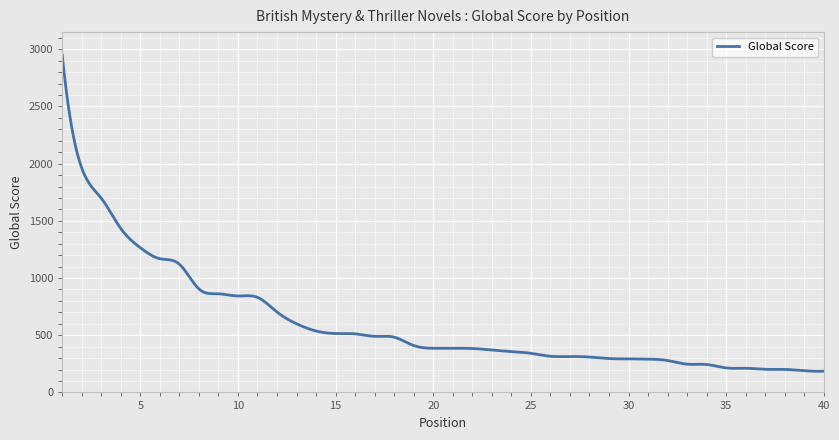

True or false: there are more than 2 points higher than both neighbors.

True